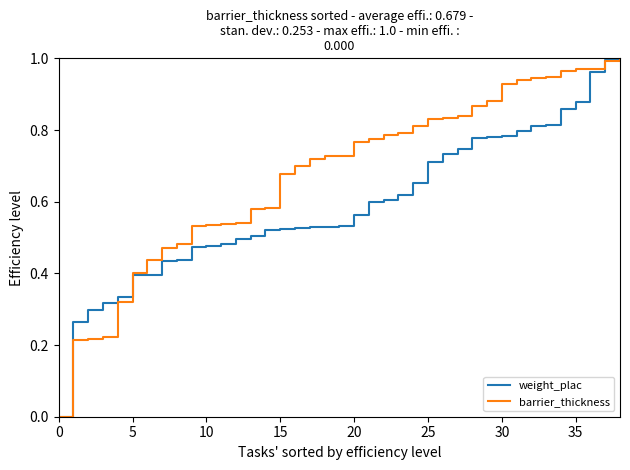

List the series in order of their overall mean, lowest first.

weight_plac, barrier_thickness